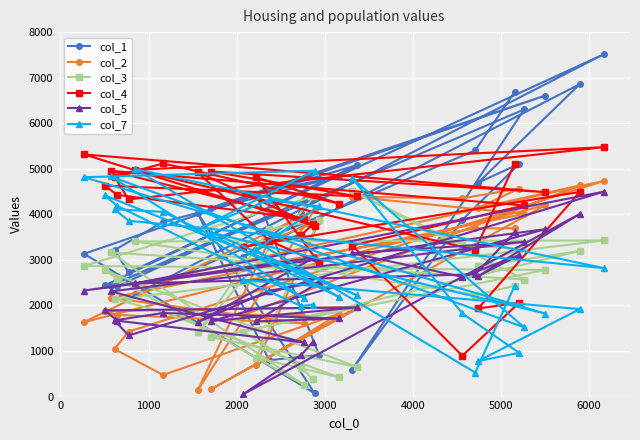

Which series has the largest range (max minus min)?

col_1